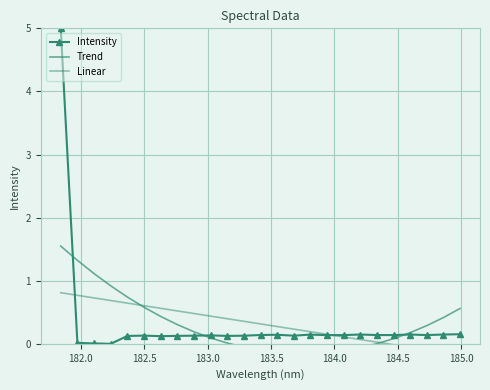

What is the maximum value for Intensity?

5.0